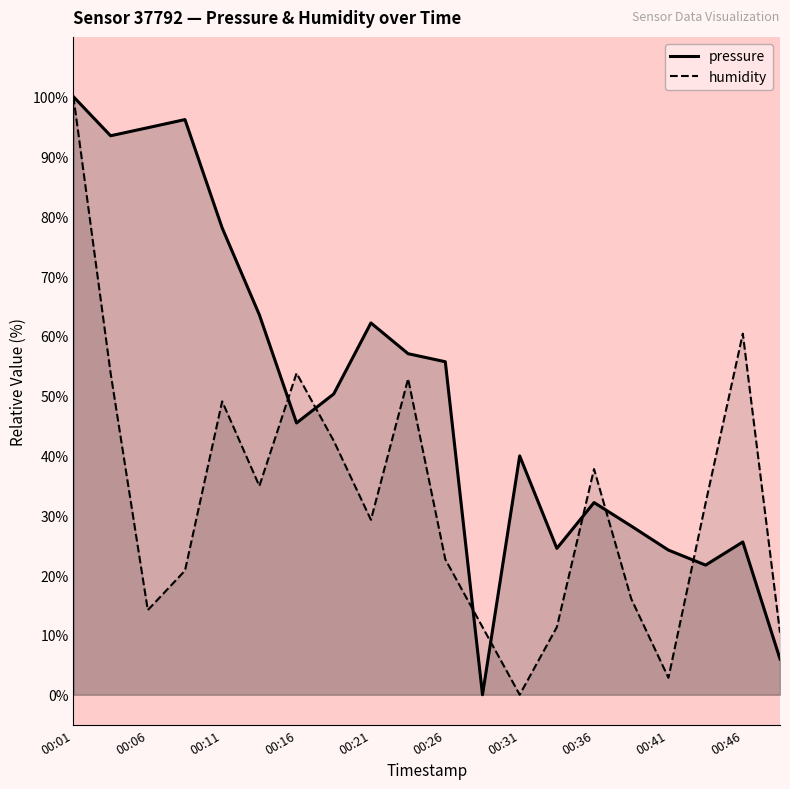

Which has a higher value, 00:43 or 00:21?

00:21